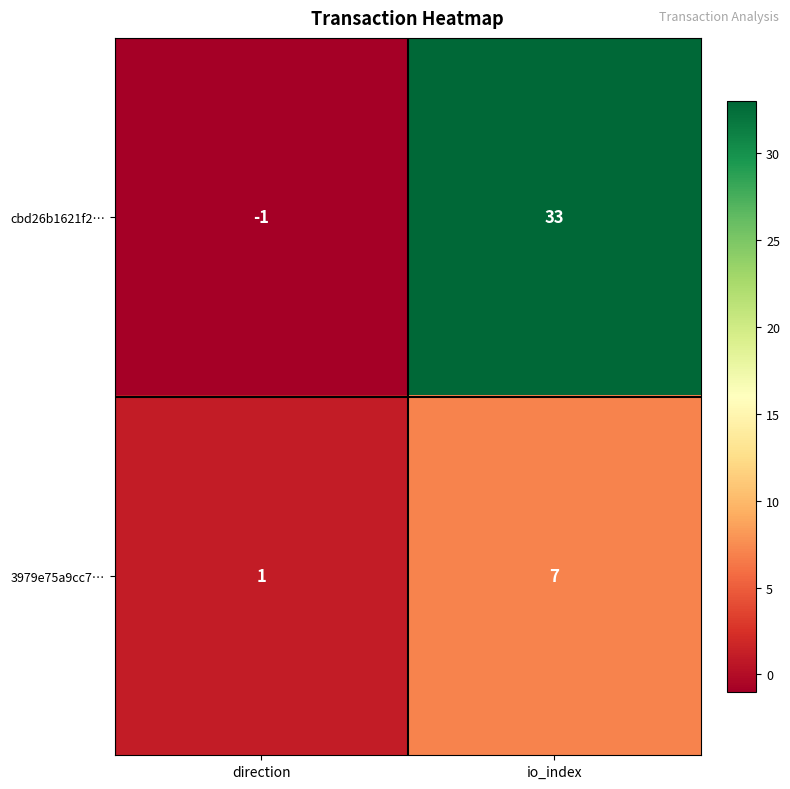

What is the smallest value displayed?

-1